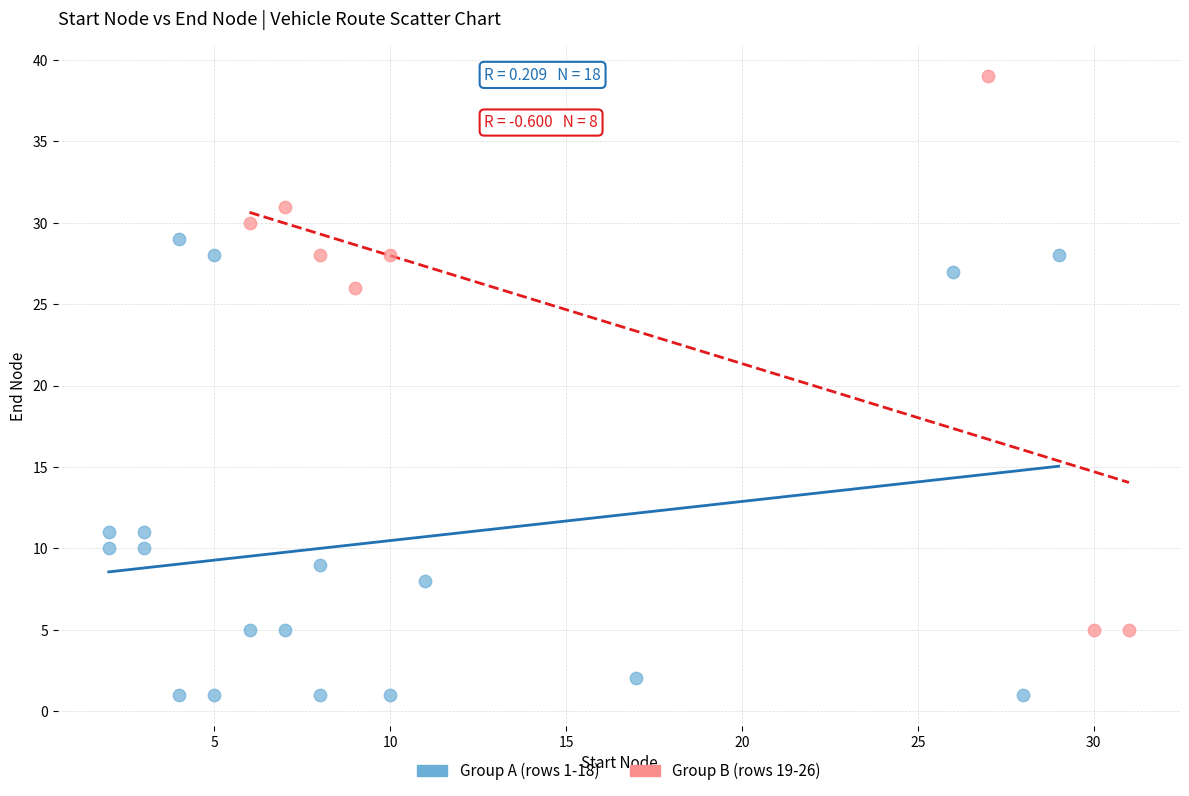

What are all the series names shown in the legend?

Group A (rows 1-18), Group B (rows 19-26)